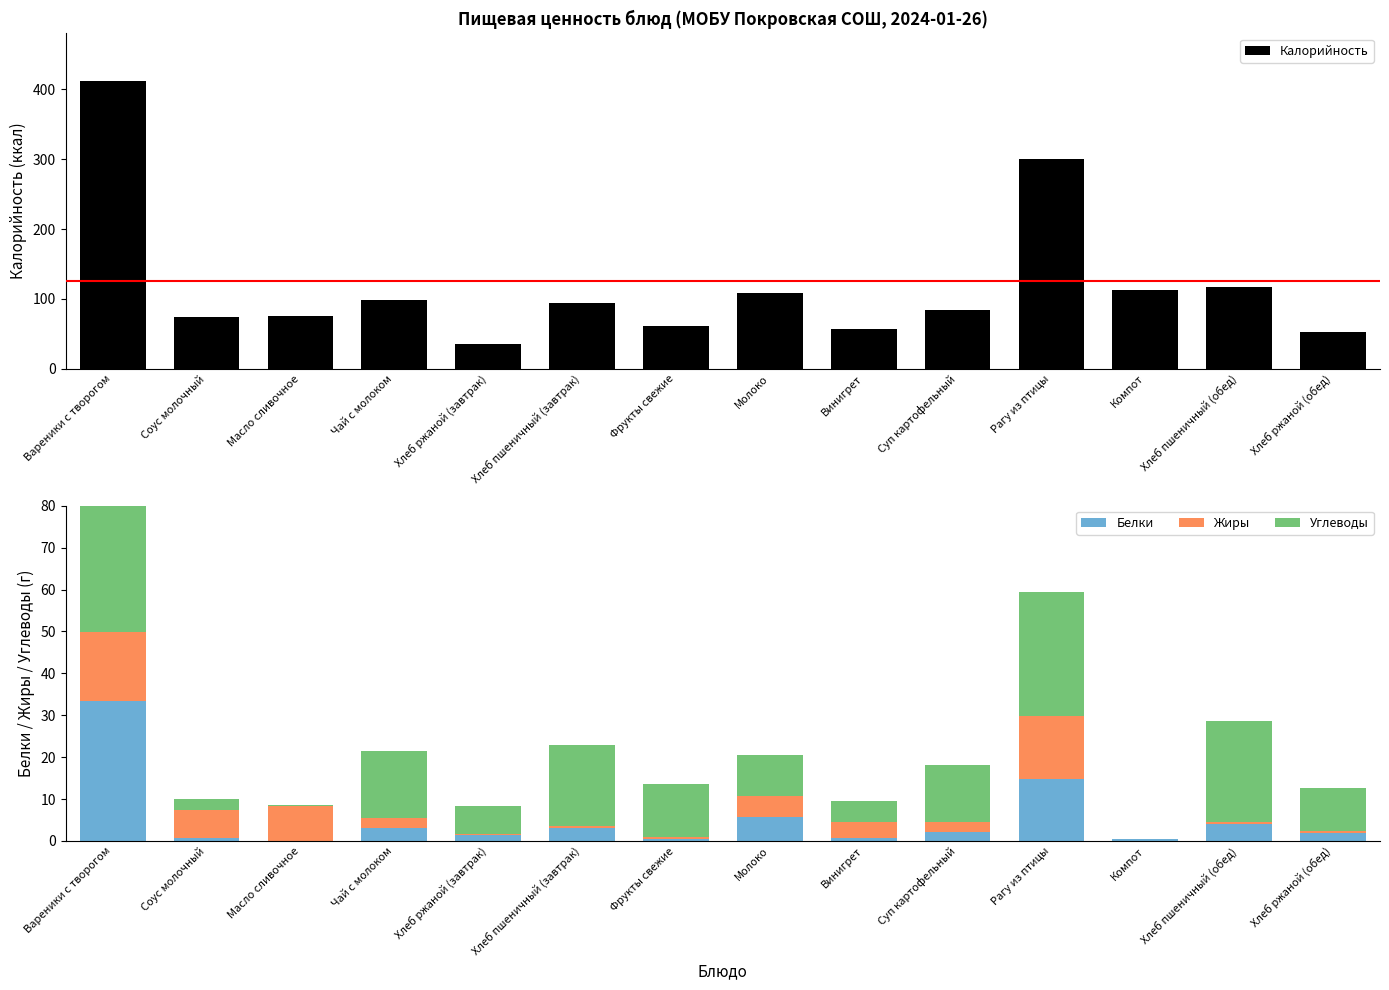

At Хлеб ржаной (обед), list the series in order from smallest to largest.

Жиры, Белки, Углеводы, Калорийность